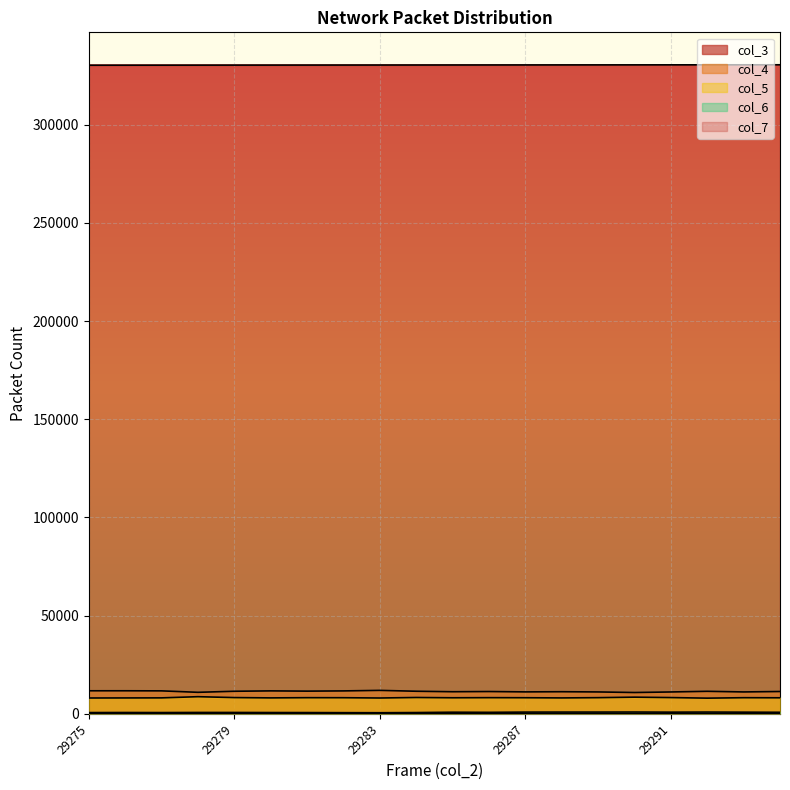

True or false: col_3 has a value of 330340 at 29285.

True